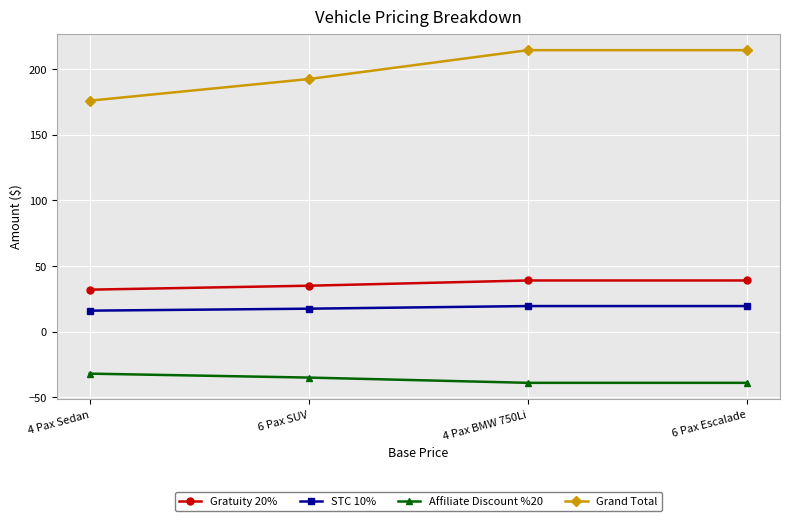

How many lines are shown in the chart?

4